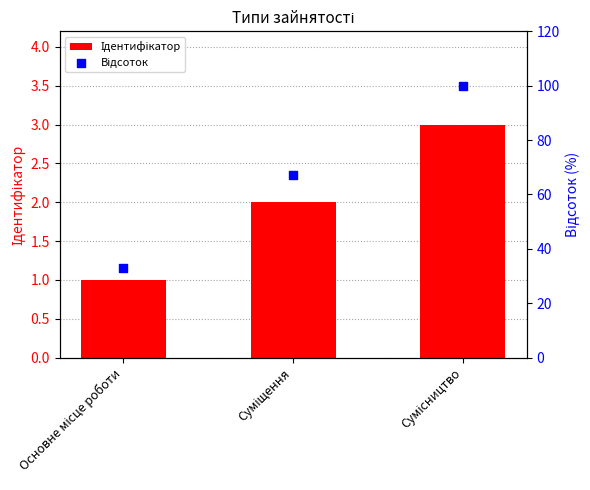

Which series reaches the maximum Y coordinate?

Відсоток